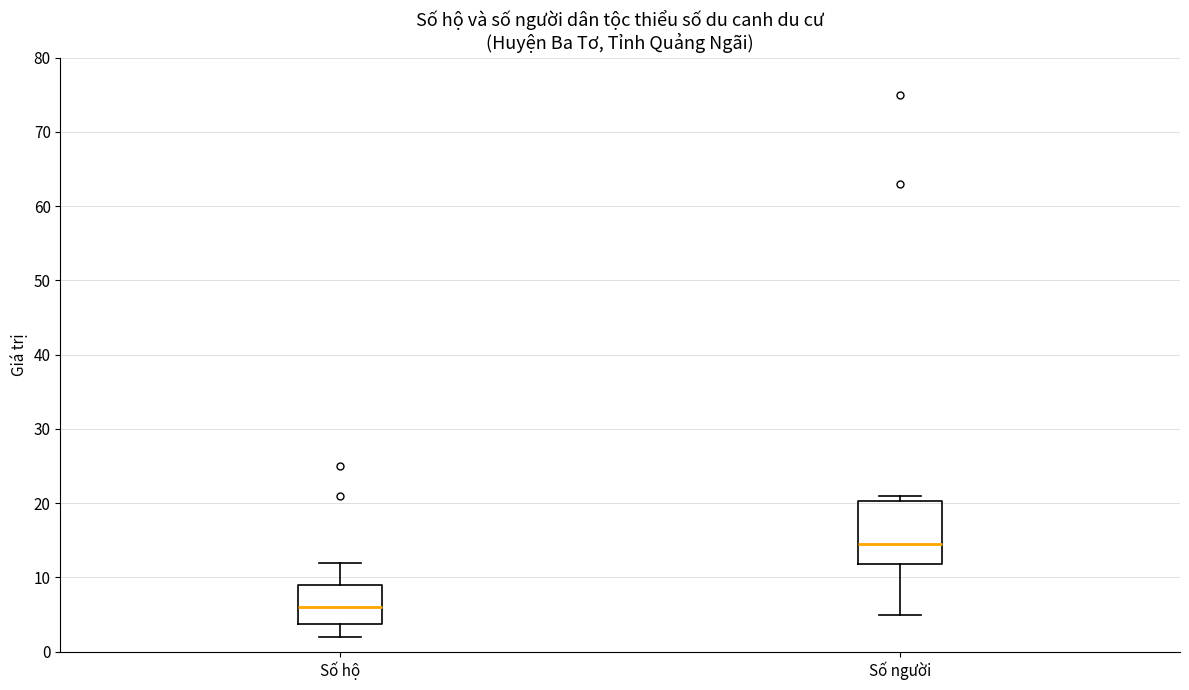

Which box's median line is the highest?

Số người